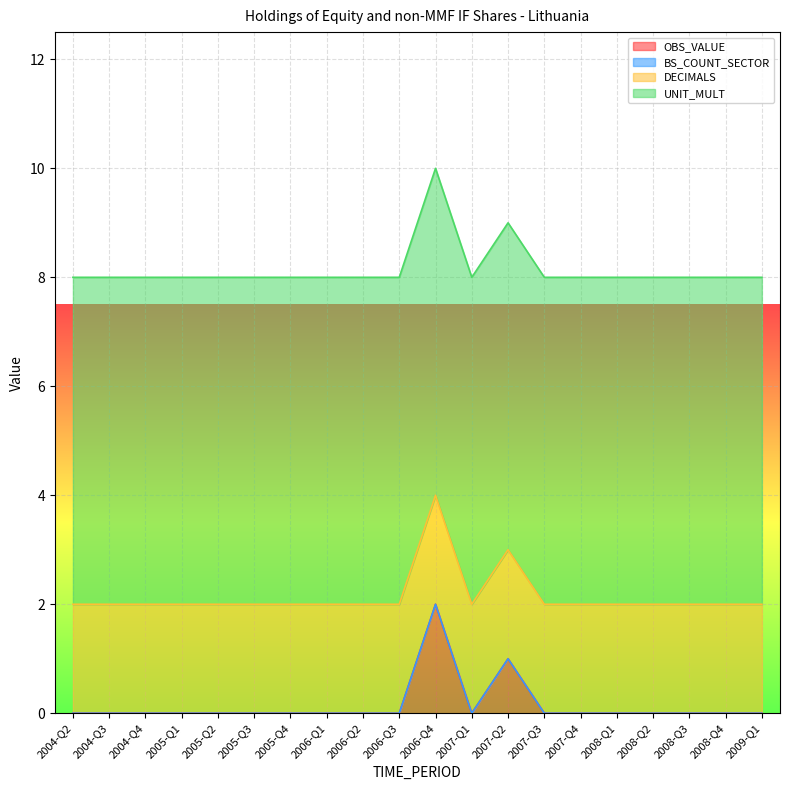

Is it true that UNIT_MULT equals 6 at 2007-Q2?

True